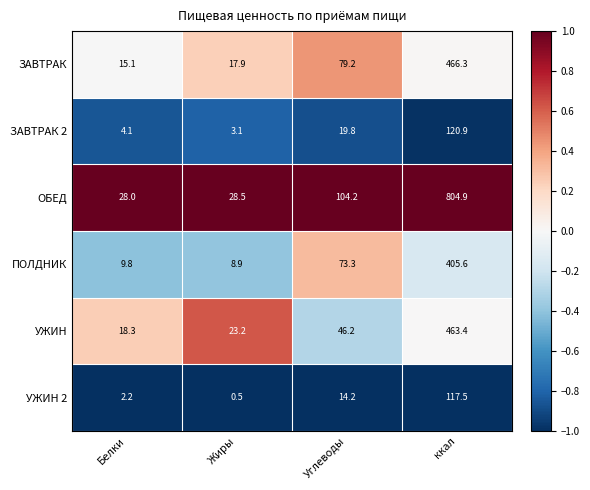

Count the number of categories in the chart.

4